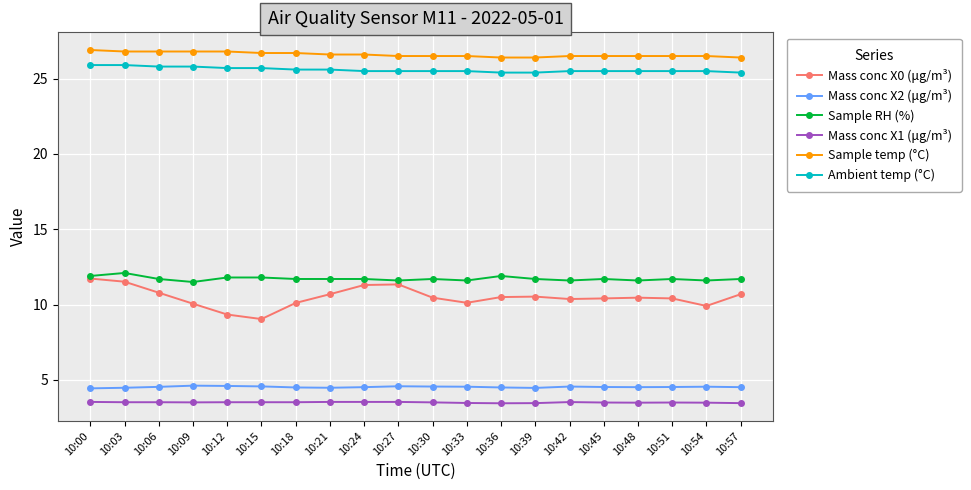

What is the sum of all Mass conc X2 (μg/m³) values?

90.6